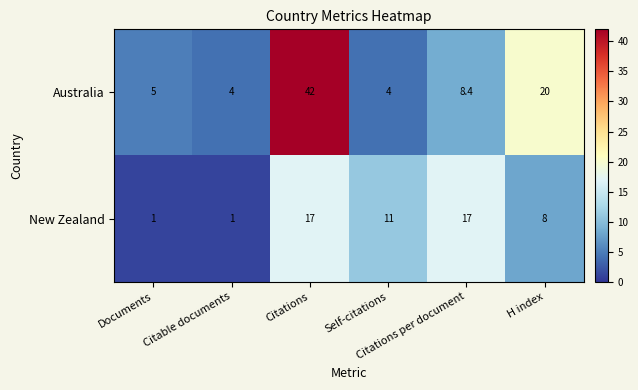

How many New Zealand values are between 1 and 17?

6